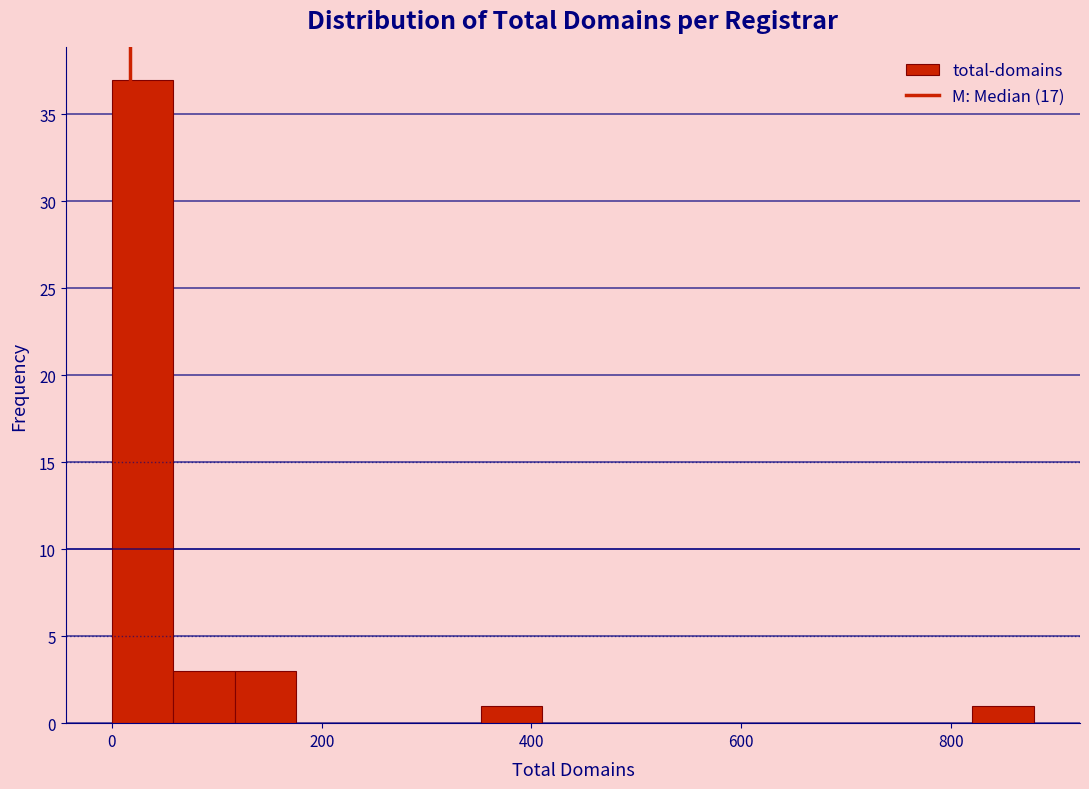

Read against the x-axis, roughly where is the centre of the tallest bar?

20